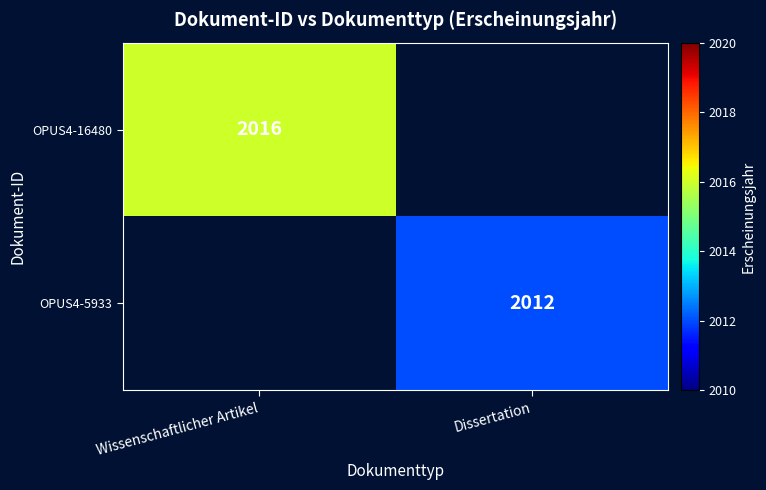

At how many categories does at least one series exceed 2015?

1